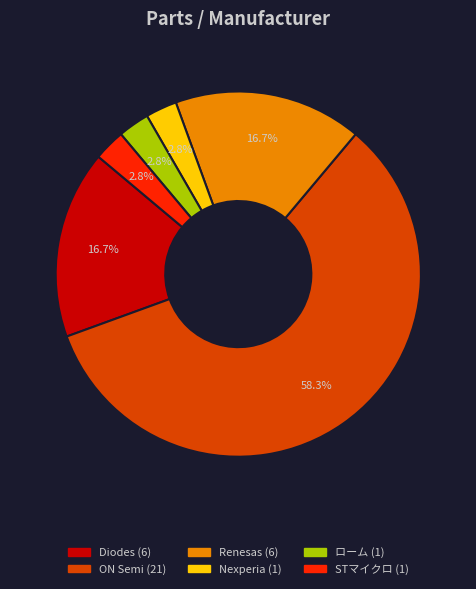

How many slices are in this pie chart?

6